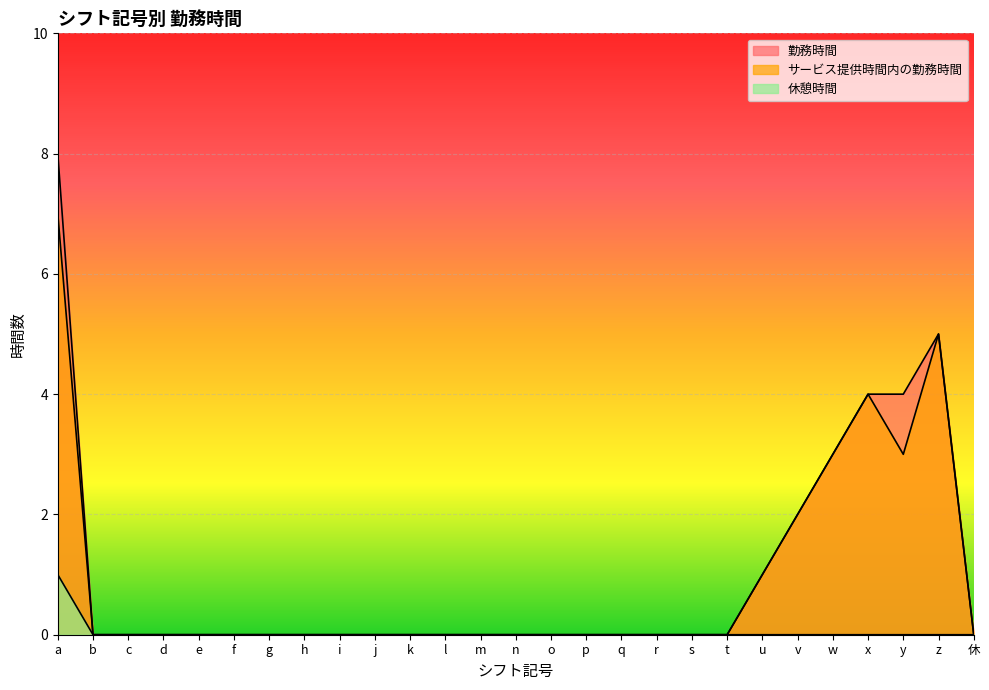

At which category is the sum across all series the highest?

a